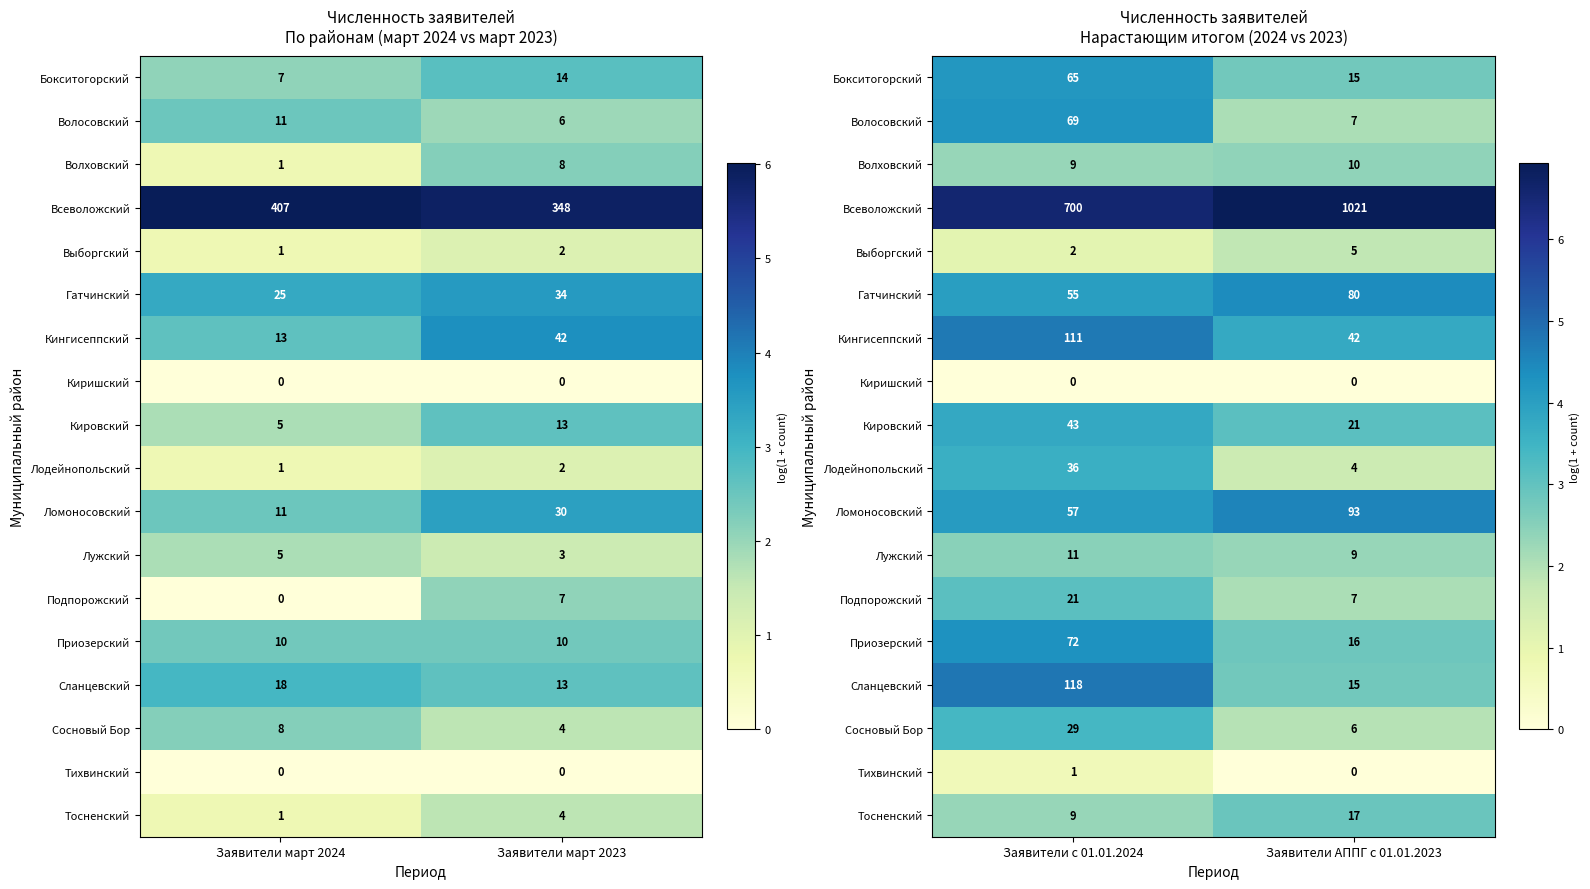

At which label does Тосненский reach its minimum?

Заявители с 01.01.2024